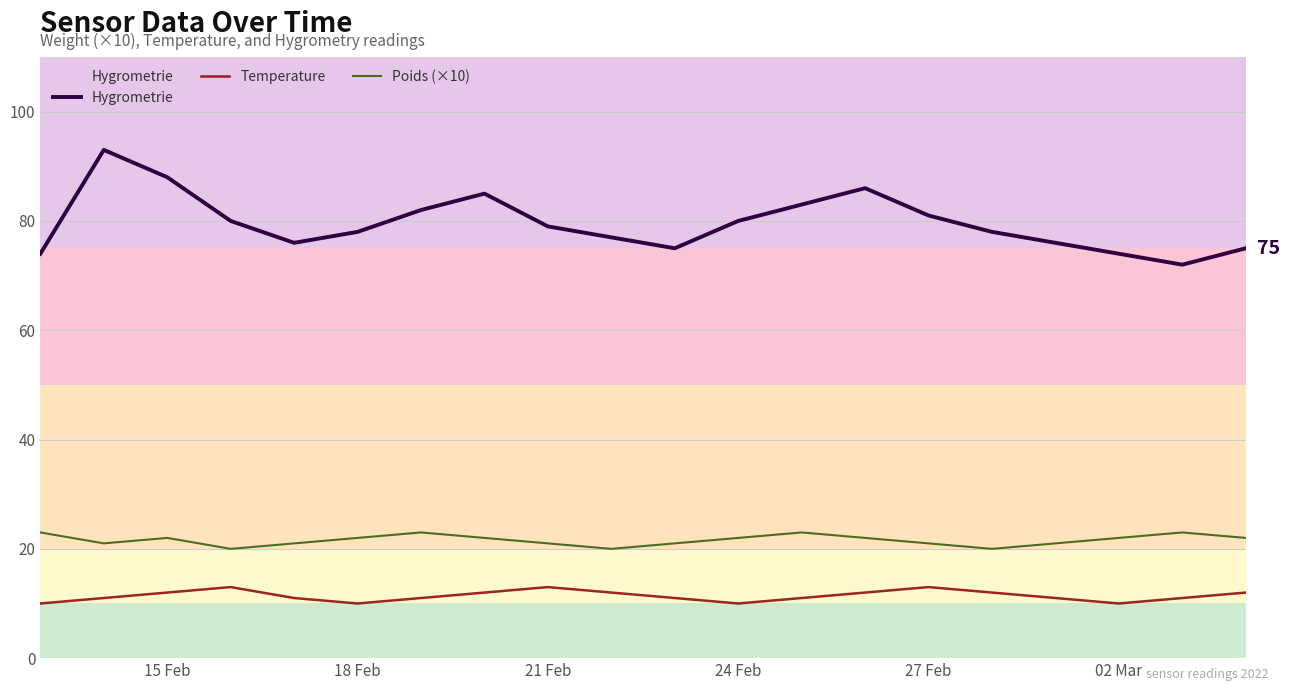

True or false: Temperature and Hygrometrie cross at least once.

False